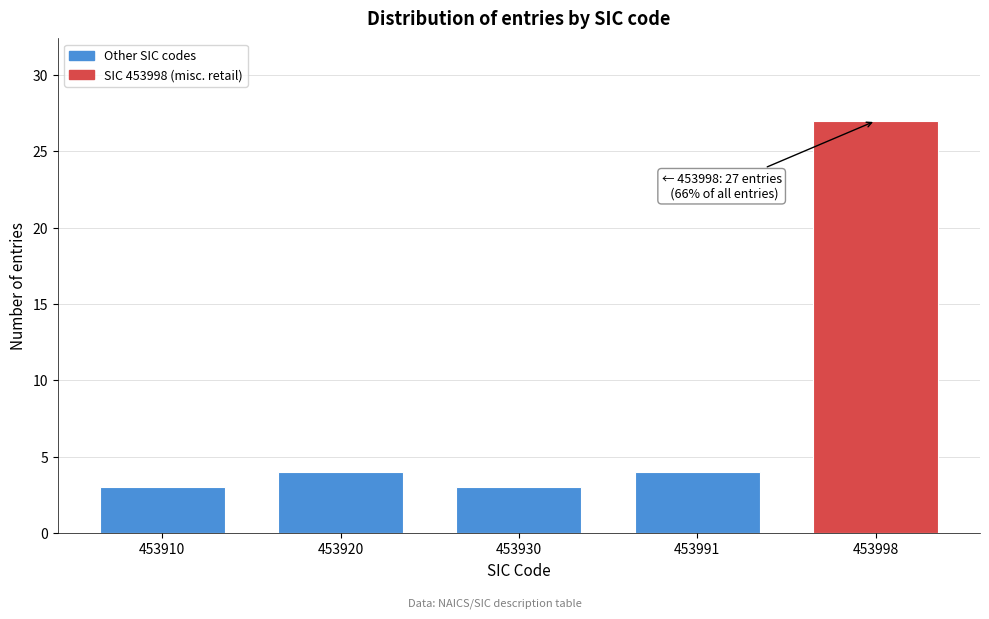

Reading right to left, extract all data points from this chart.

27	4	3	4	3